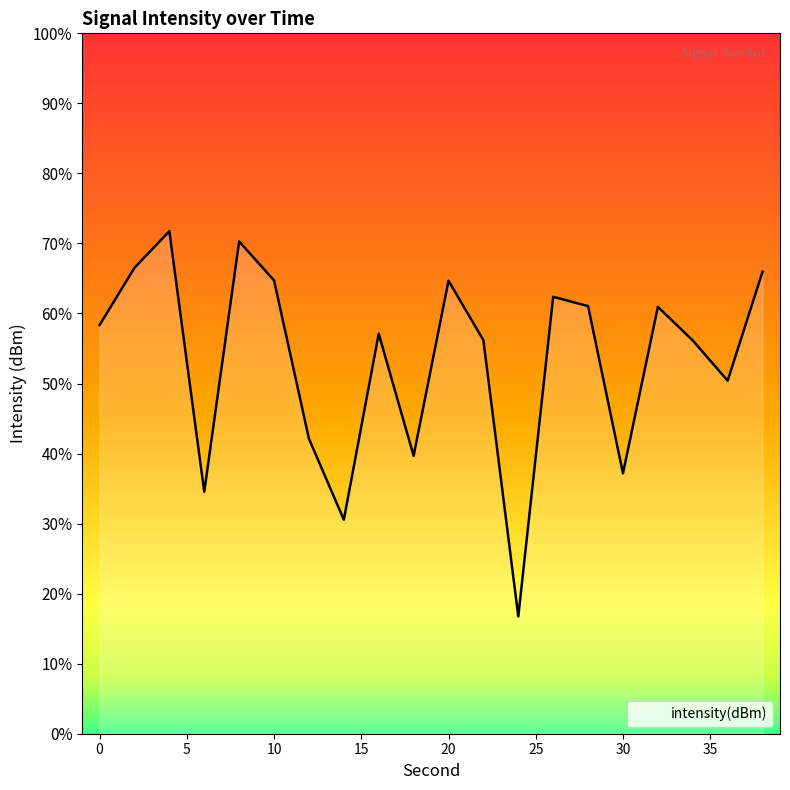

The chart shows a value of -124.1 at 4. True or false?

True